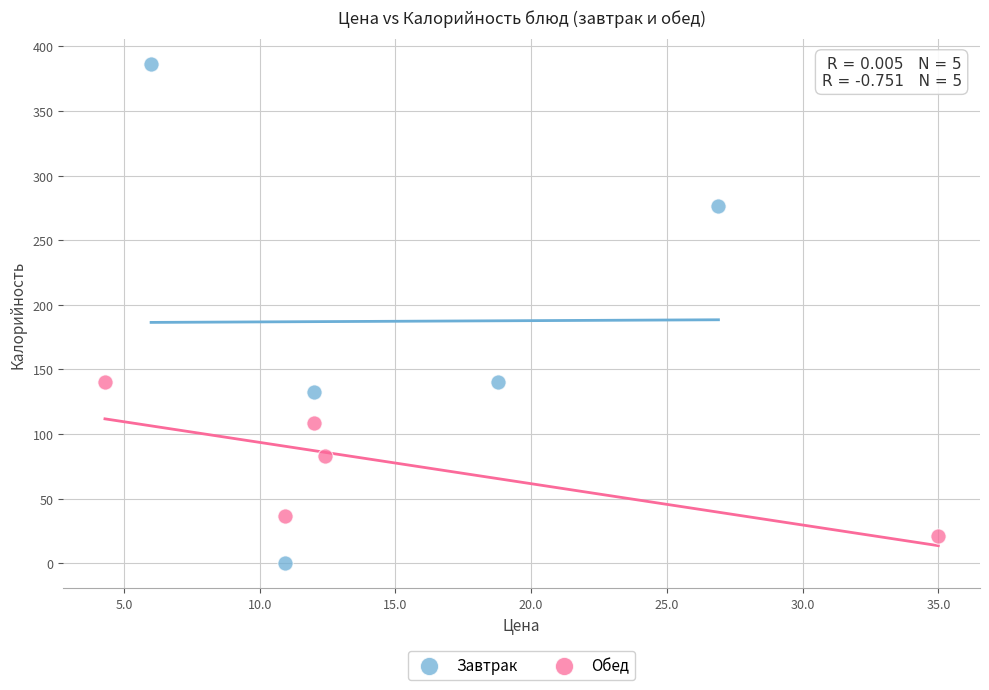

Which series has the widest spread of Y values?

Завтрак